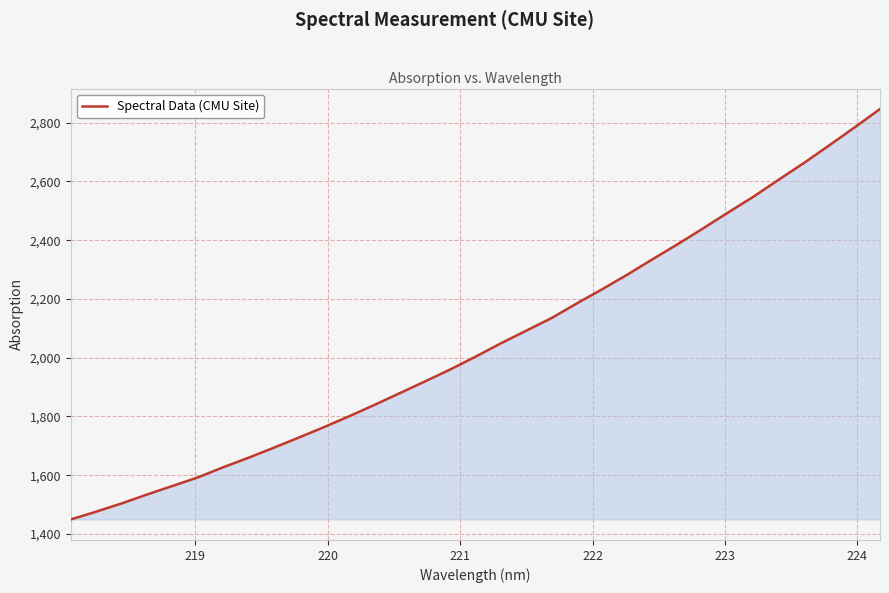

Does the chart display data point markers on the line(s)?

No